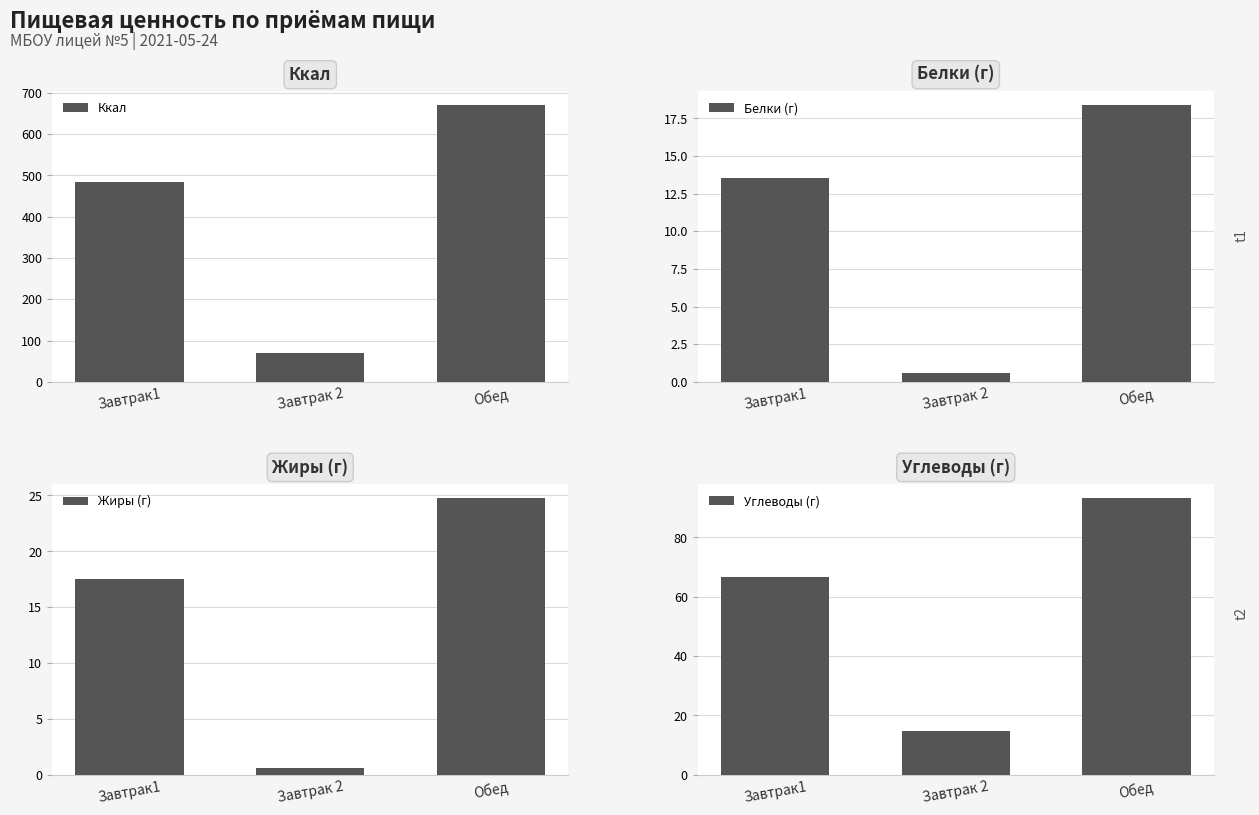

Reading left to right, what are all the values shown in this chart?

Ккал: Завтрак1=483.0	Завтрак 2=71.0	Обед=671.0
Белки (г): Завтрак1=13.5	Завтрак 2=0.6	Обед=18.4
Жиры (г): Завтрак1=17.6	Завтрак 2=0.6	Обед=24.8
Углеводы (г): Завтрак1=66.7	Завтрак 2=14.7	Обед=93.4